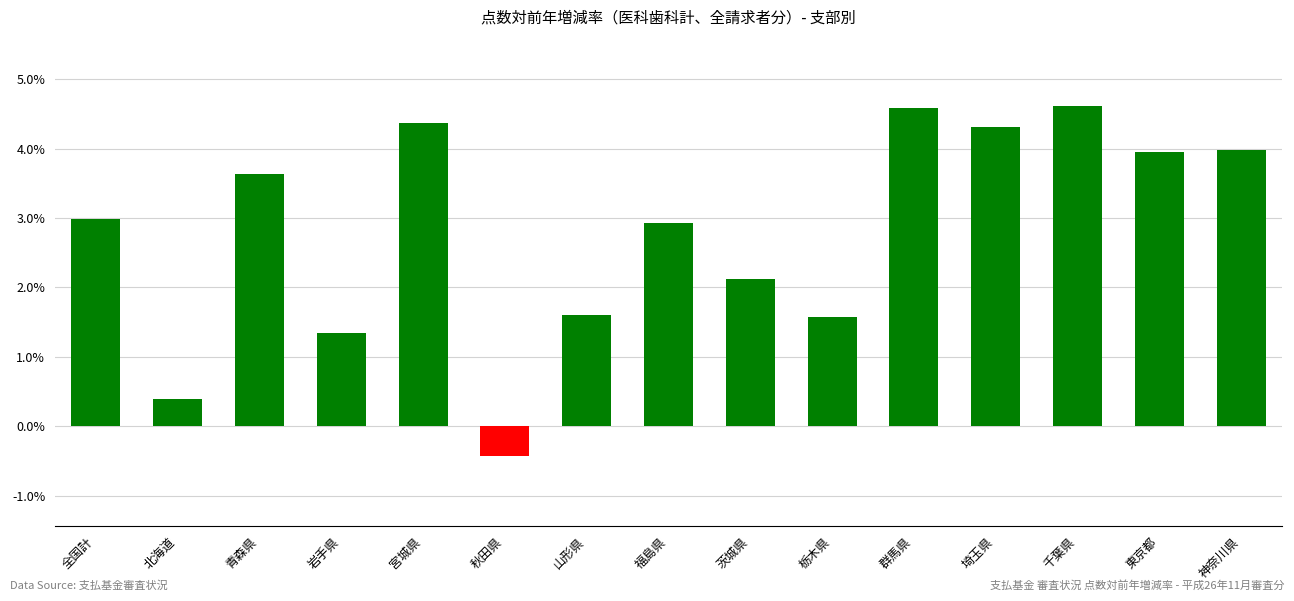

The chart shows a value of 4.0 at 神奈川県. True or false?

True